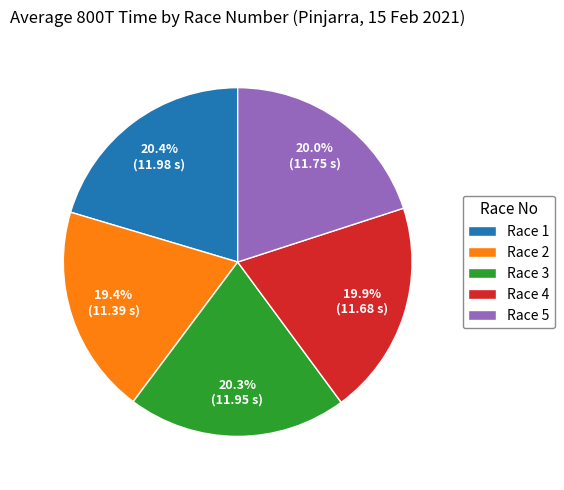

Does any single category account for the majority?

No